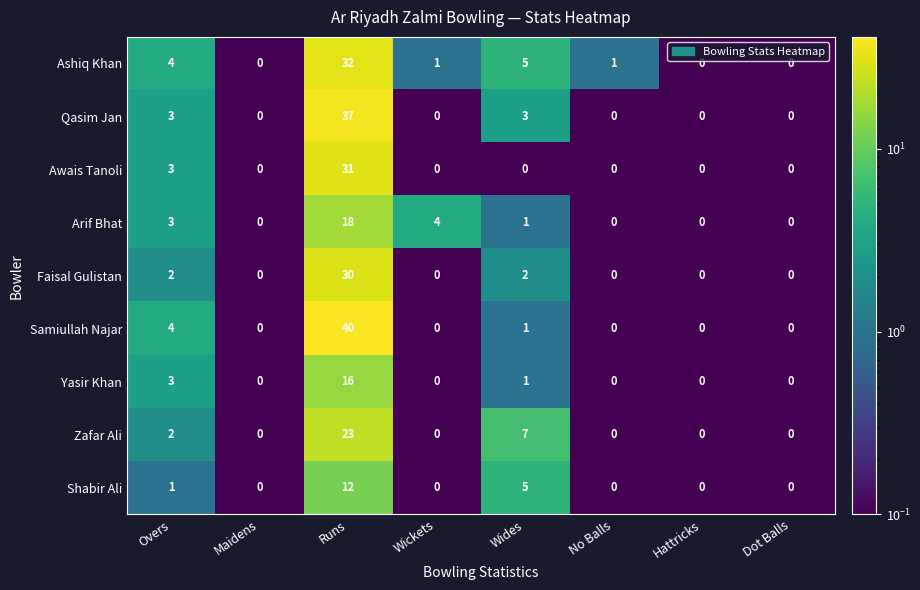

At which label does Arif Bhat first exceed 1?

Overs